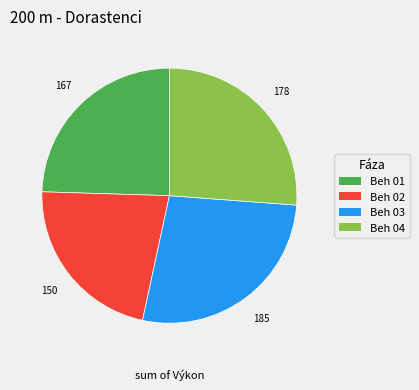

Count the number of slices in the pie.

4